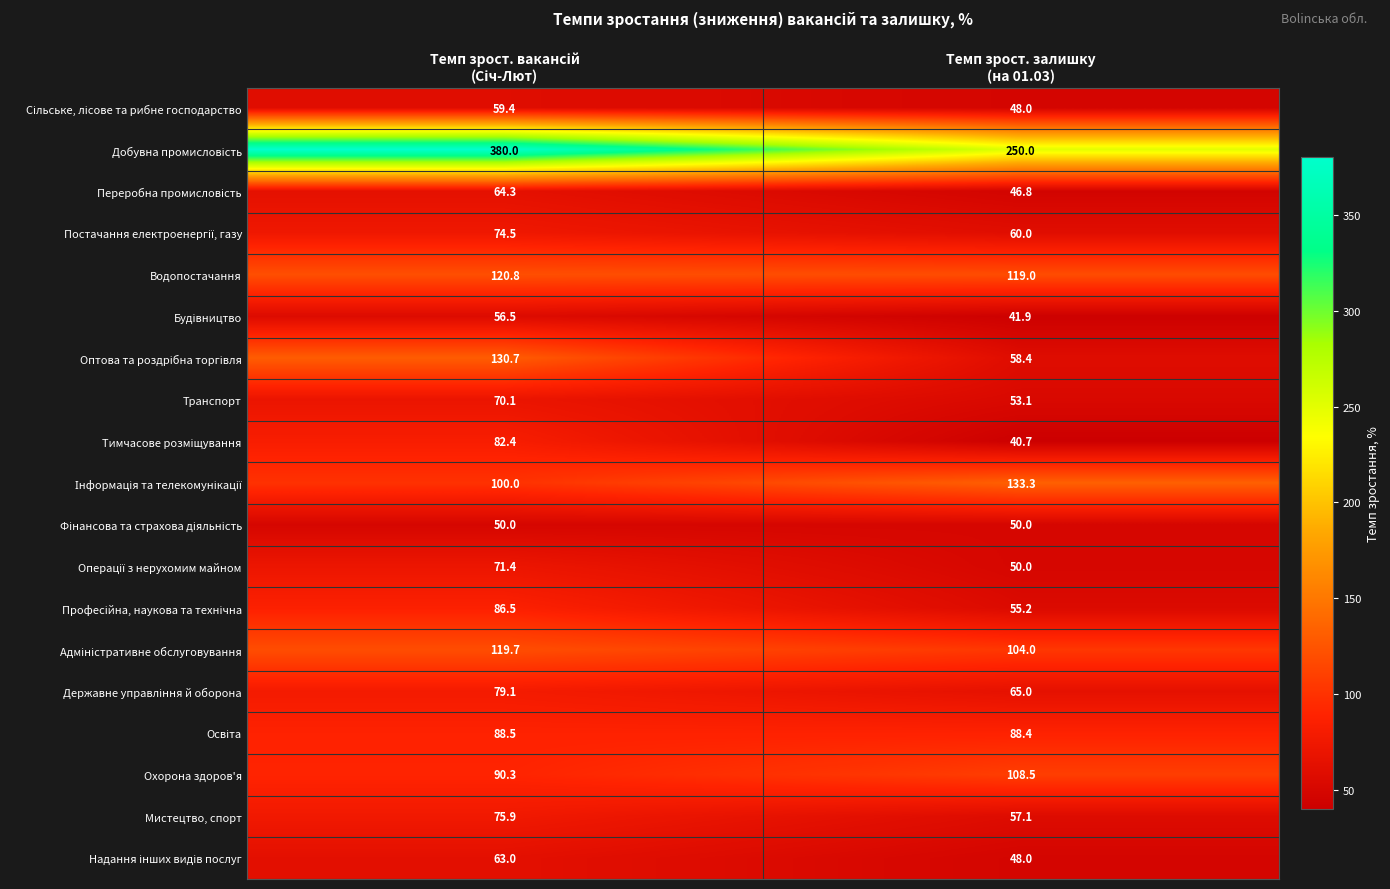

What is the sum of all Охорона здоров'я values?

198.8